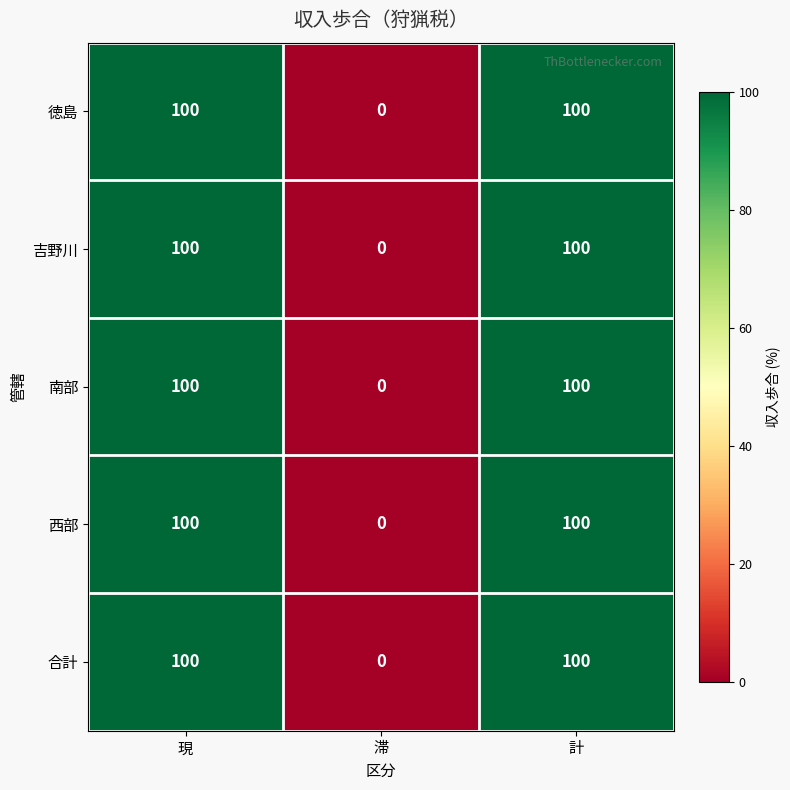

Is it true that 徳島 equals 100 at 現?

True